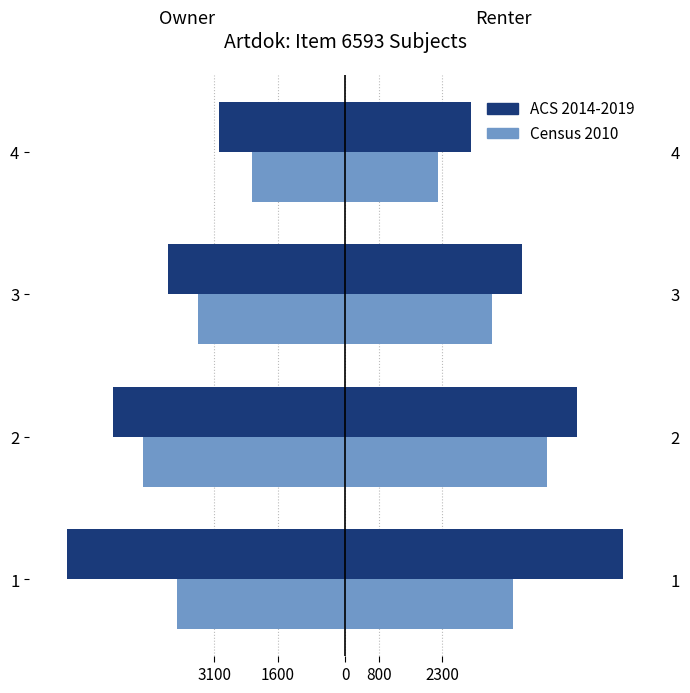

What is the value of the ACS 2014-2019 bar at the 2nd from the left?

-5500